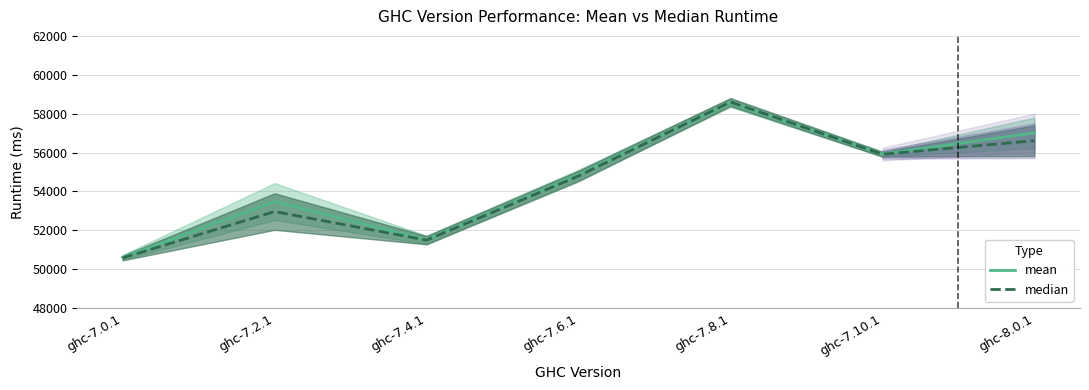

Is it true that median equals 32710.6 at ghc-7.4.1?

False